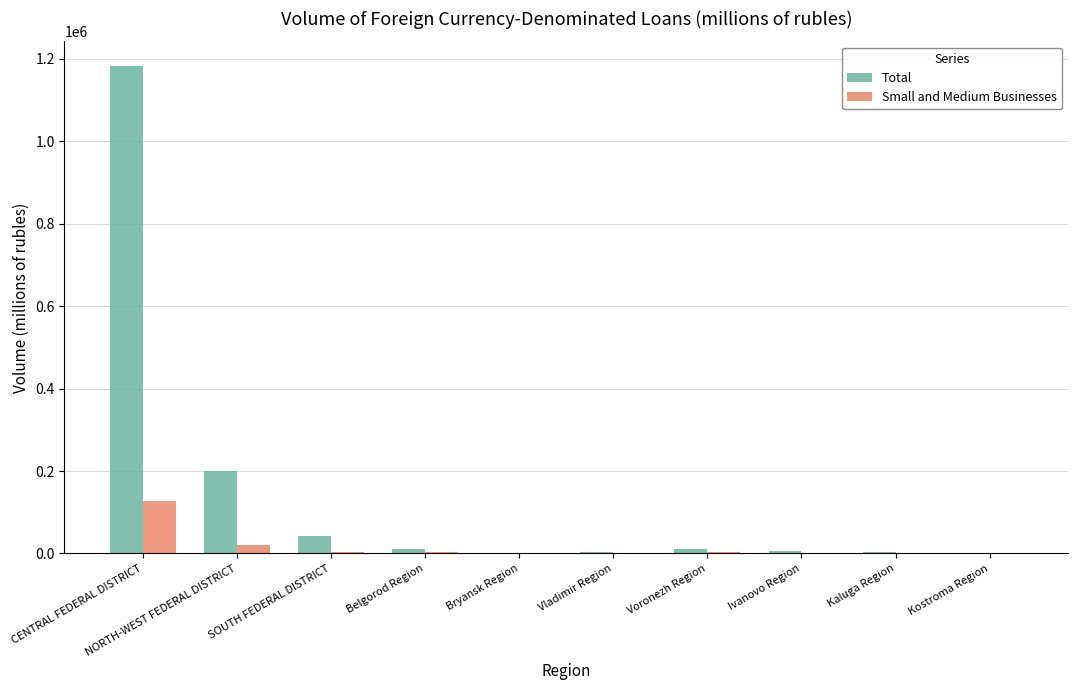

Which series changed the most between CENTRAL FEDERAL DISTRICT and Kaluga Region?

Total